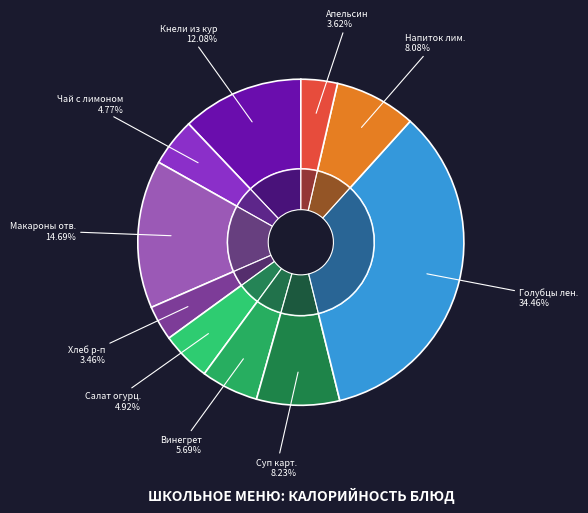

What is the change in value from винегрет овощной to напиток лимонный?

+31